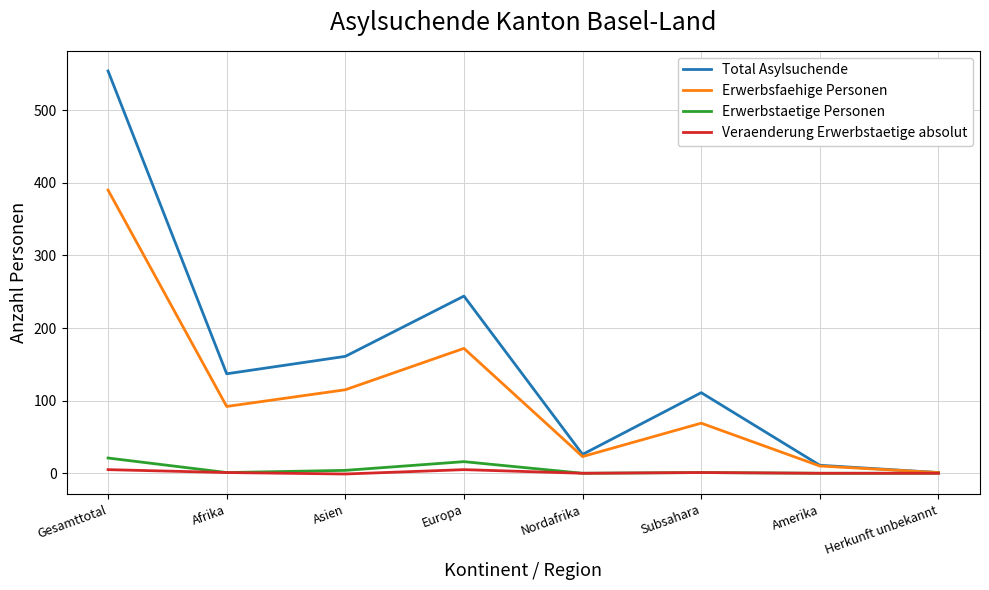

True or false: Veraenderung Erwerbstaetige absolut has more than 0 interior local peaks.

True